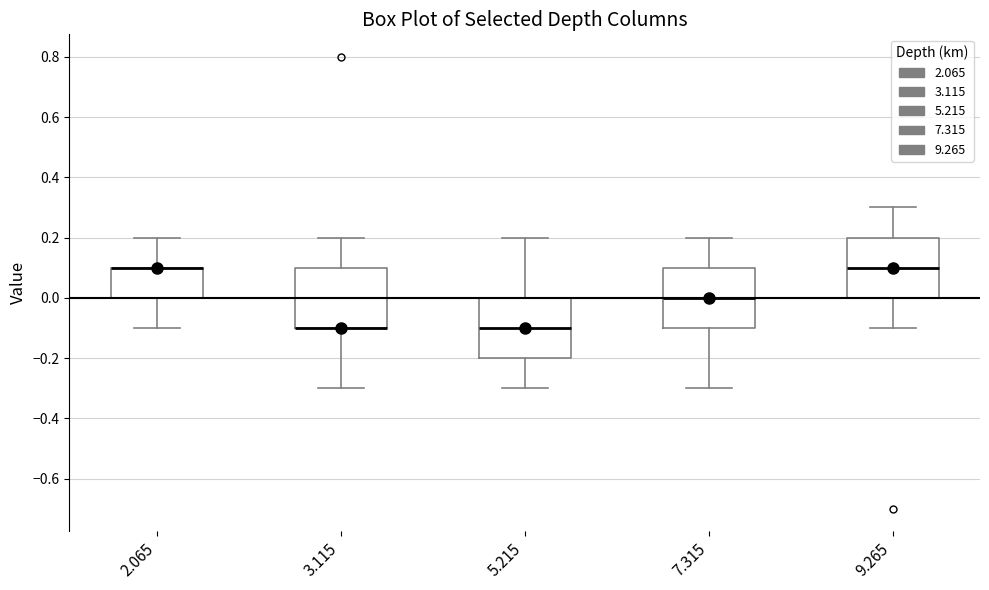

Reading left to right, read every box against the y-axis: the position of its median line, the range the box covers, and the ends of its whiskers. The values are not printed on the chart, so give them approximately, as read against the axis.

2.065: median 0.1 (drawn on the box's upper edge), box 0.0 to 0.1, whiskers -0.1 to 0.2
3.115: median -0.1 (drawn on the box's lower edge), box -0.1 to 0.1, whiskers -0.3 to 0.2
5.215: median -0.1, box -0.2 to 0.0, whiskers -0.3 to 0.2
7.315: median 0.0, box -0.1 to 0.1, whiskers -0.3 to 0.2
9.265: median 0.1, box 0.0 to 0.2, whiskers -0.1 to 0.3